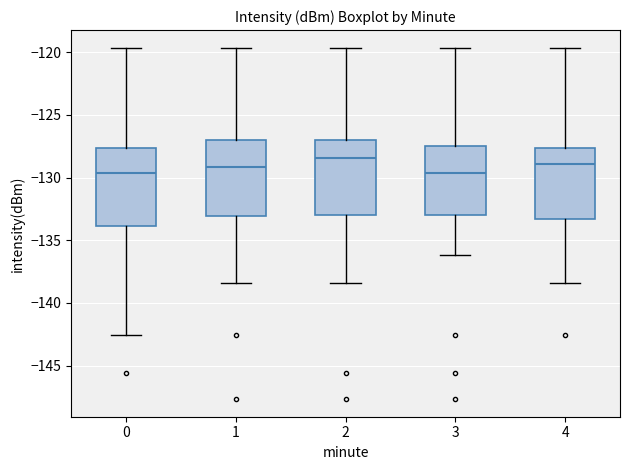

Reading left to right, transcribe this box plot: for each box, give where its median line is, the range the box spans, and where its two whiskers end, as read against the y-axis. The values are not printed on the chart, so give them approximately, as read against the axis.

0: median -129.5, box -134.0 to -127.5, whiskers -142.5 to -119.5
1: median -129.0, box -133.0 to -127.0, whiskers -138.5 to -119.5
2: median -128.5, box -133.0 to -127.0, whiskers -138.5 to -119.5
3: median -129.5, box -133.0 to -127.5, whiskers -136.0 to -119.5
4: median -129.0, box -133.5 to -127.5, whiskers -138.5 to -119.5